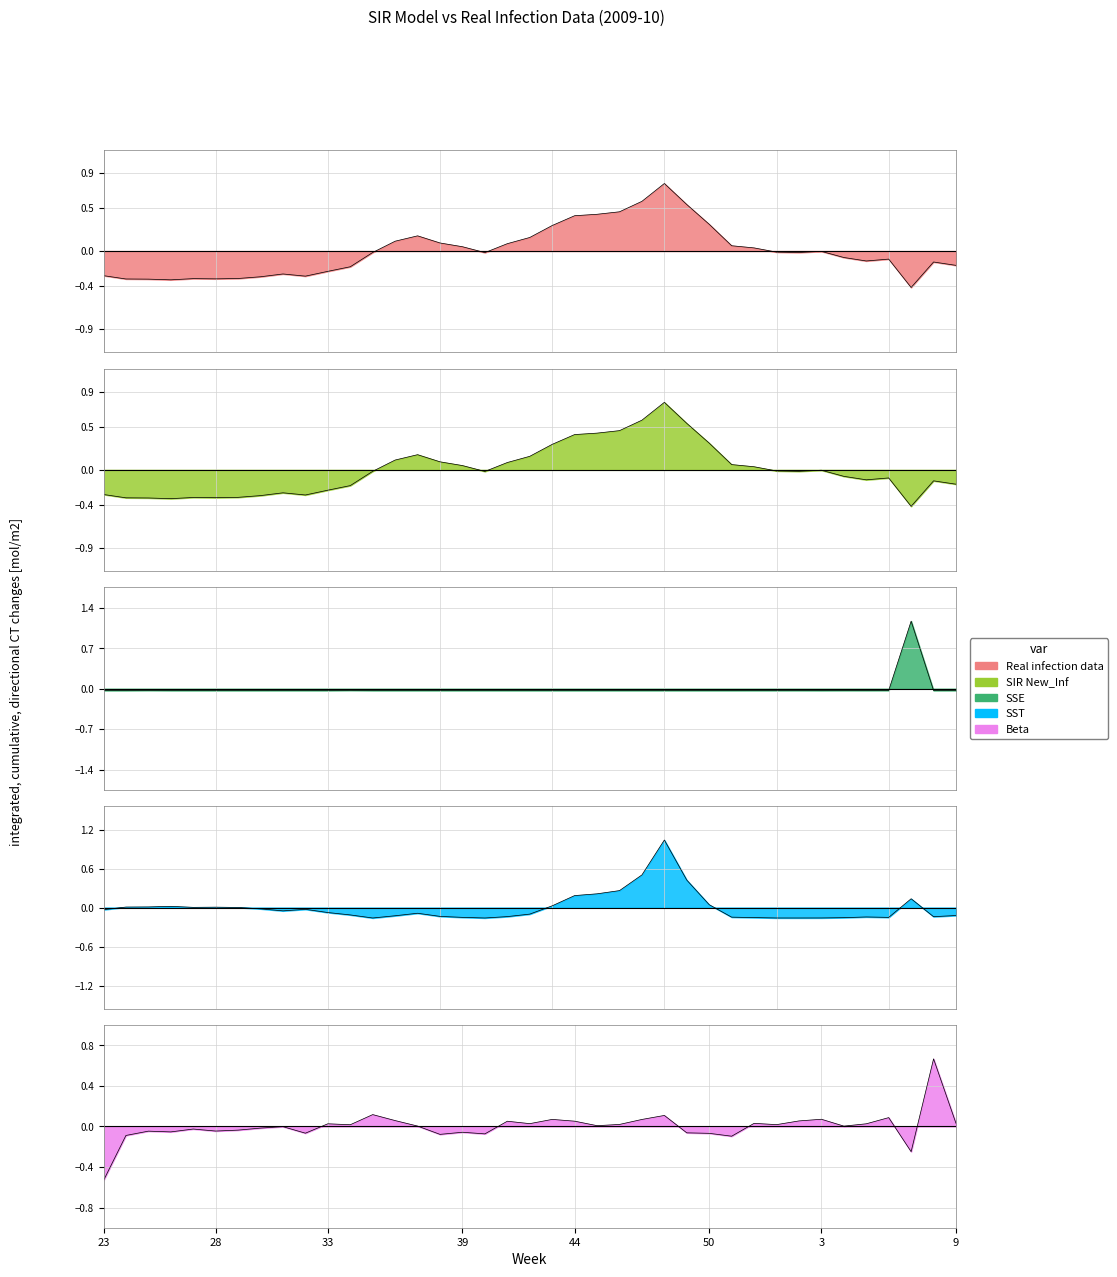

How many lines are shown in the chart?

5